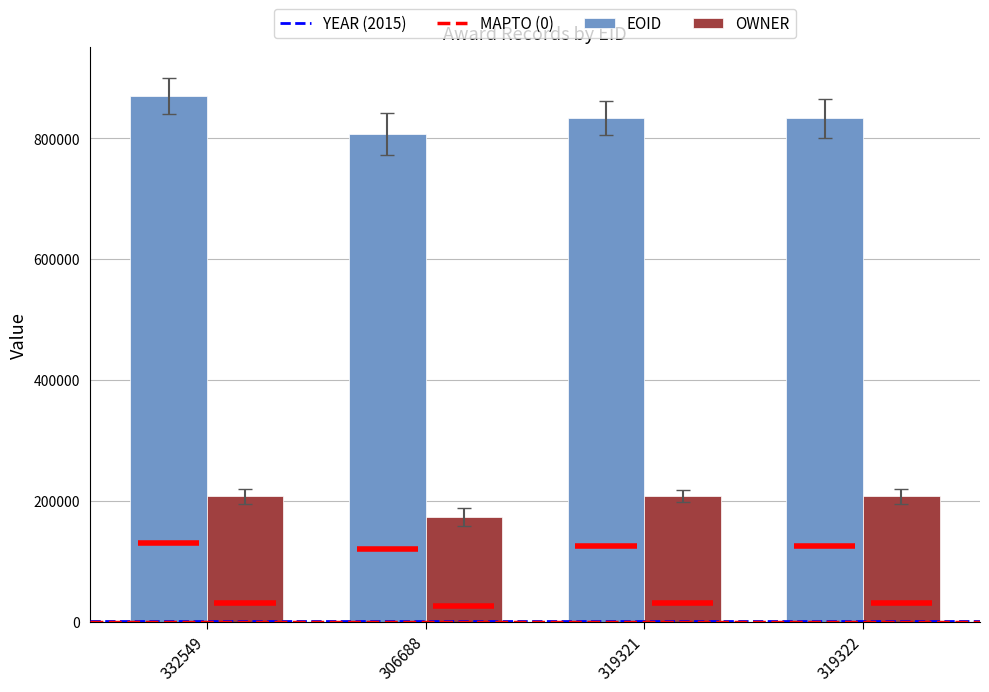

Is the value of EOID at 332549 greater than the value of OWNER at 306688?

Yes